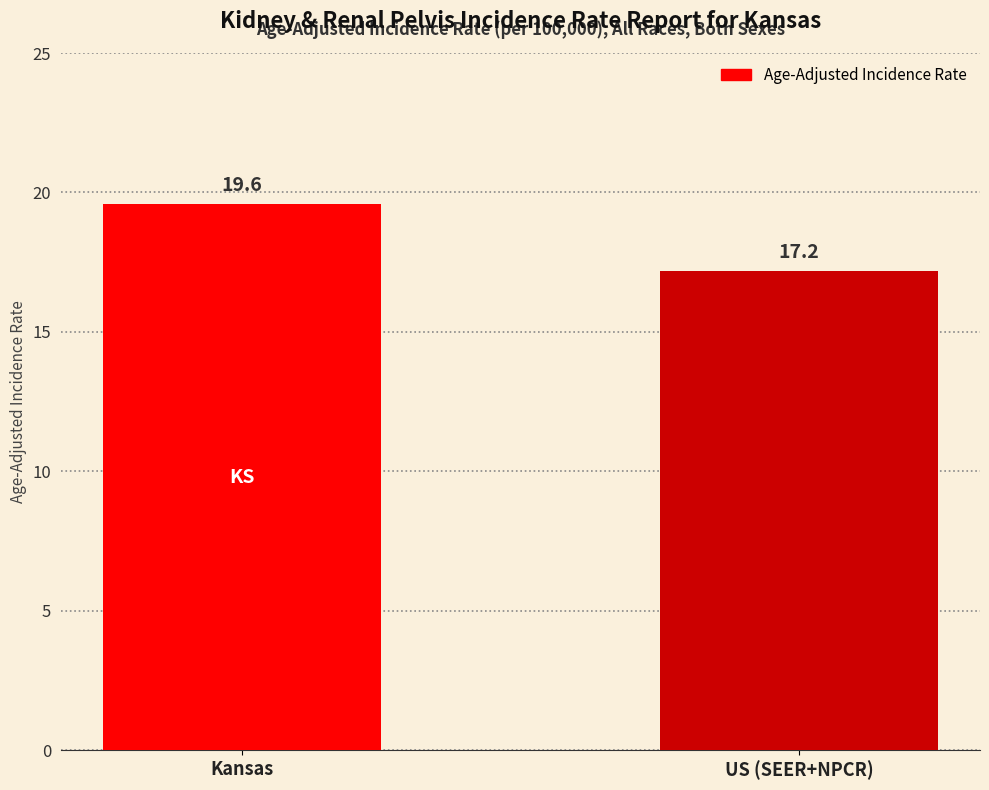

List the labels in order of value, largest first.

Kansas, US (SEER+NPCR)